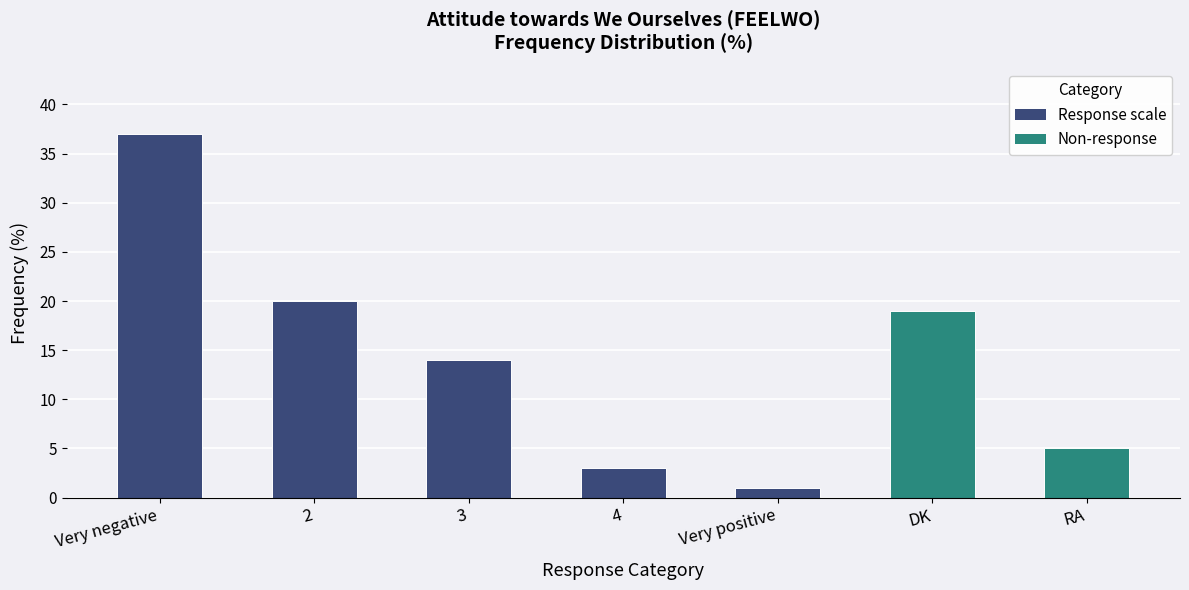

Rank the categories by value from highest to lowest.

Very negative, 2, DK, 3, RA, 4, Very positive